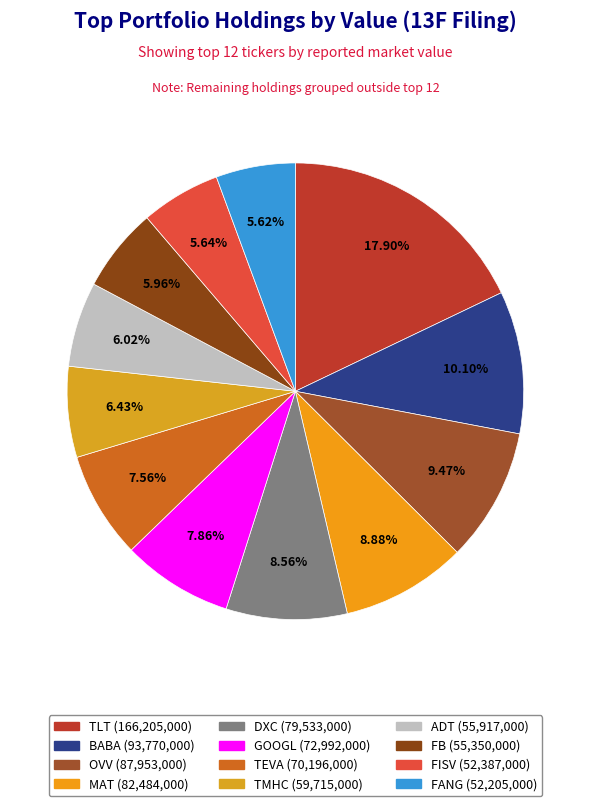

To the nearest percent, what percentage of the pie is BABA?

10%